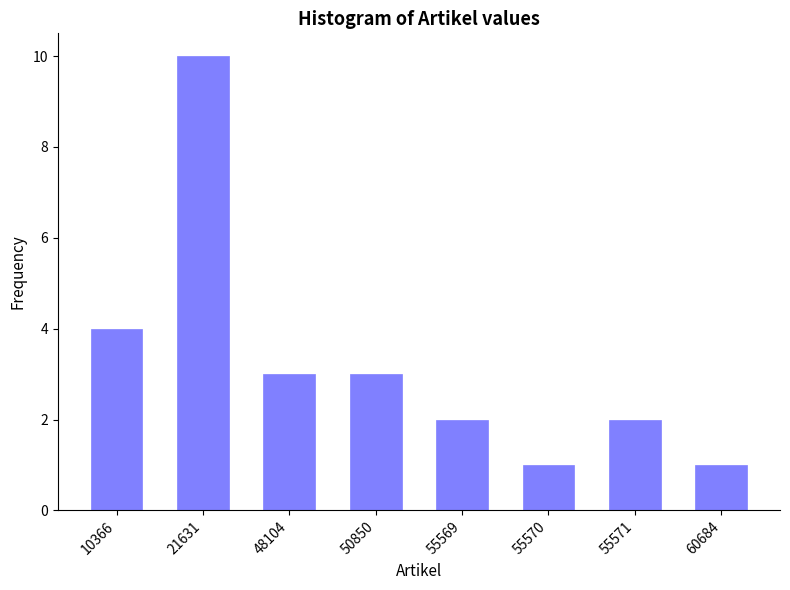

Reading left to right, what are all the values shown in this chart?

10366=4	21631=10	48104=3	50850=3	55569=2	55570=1	55571=2	60684=1